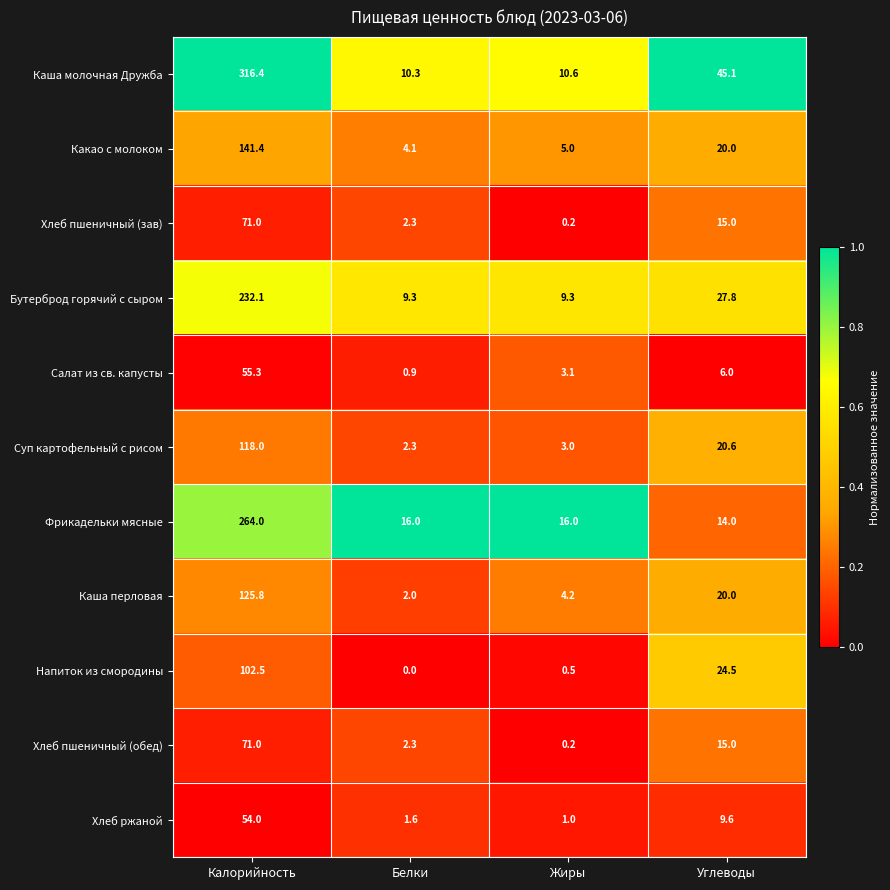

Which category has the highest value in the Каша перловая series?

Калорийность